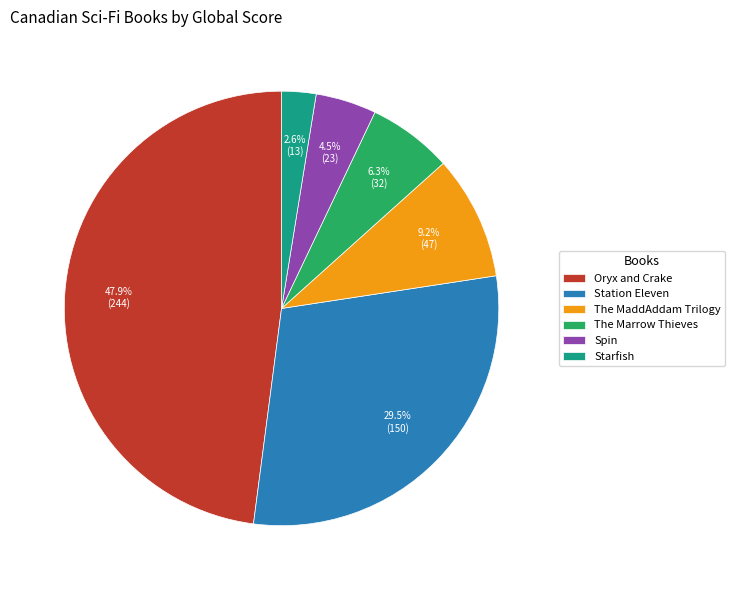

Is it true that The Marrow Thieves is 6% of the pie?

True